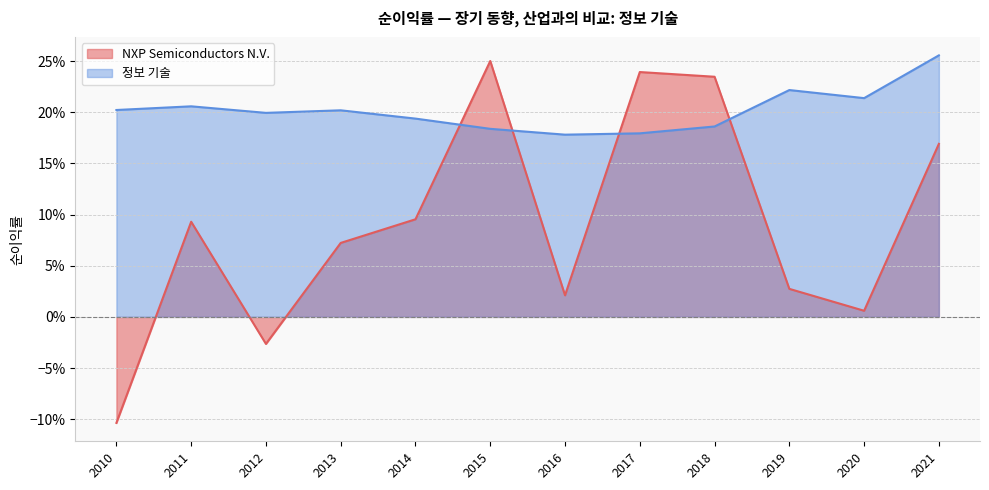

Rank the series by their average value, from lowest to highest.

NXP Semiconductors N.V., 정보 기술